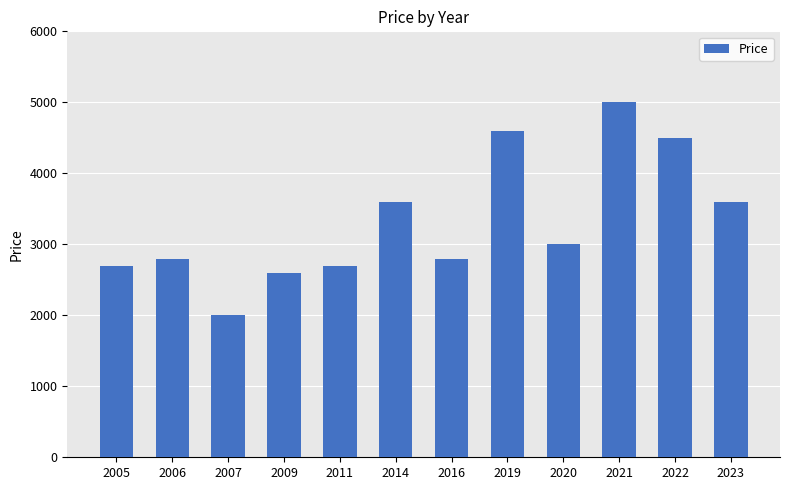

What is the value of the 11th bar from the left?

4500